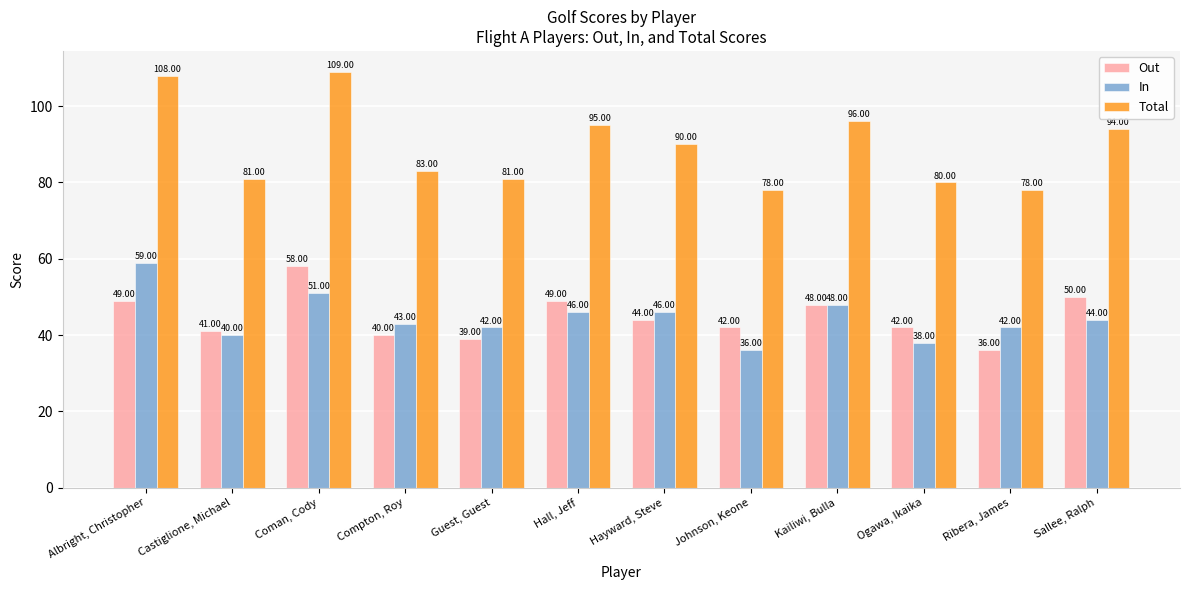

What is the value of the Out bar at the 12th from the left?

50